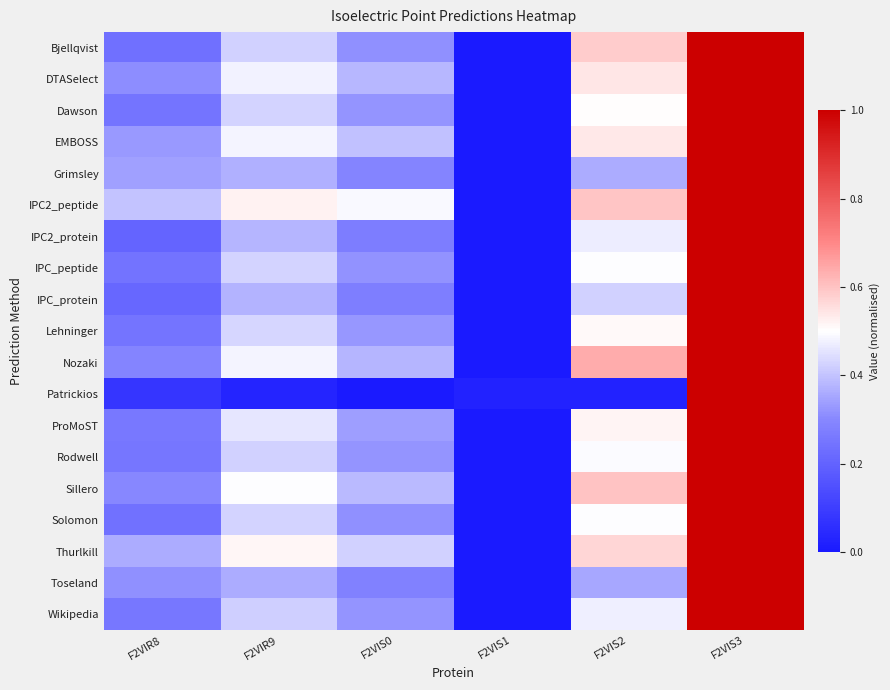

At F2VIR8, list the series in order from largest to smallest.

IPC2_peptide, Thurlkill, Grimsley, EMBOSS, Toseland, DTASelect, Sillero, Nozaki, ProMoST, Wikipedia, Rodwell, Lehninger, Dawson, IPC_peptide, Solomon, Bjellqvist, IPC_protein, IPC2_protein, Patrickios